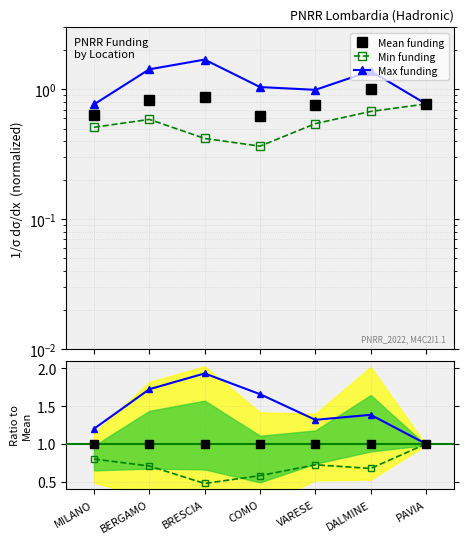

What position from the right is MILANO?

7